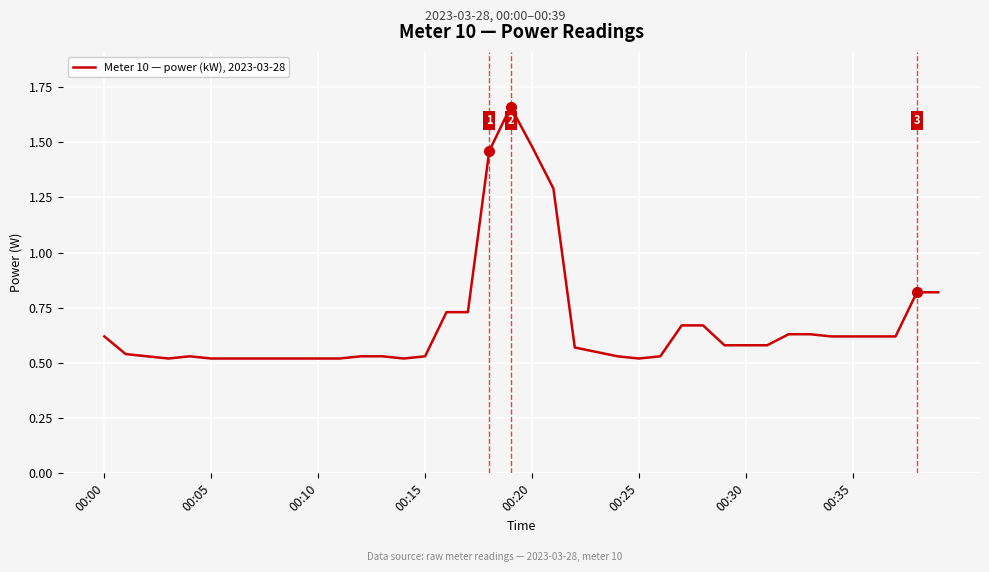

What is the difference between the maximum and minimum values?

1.1